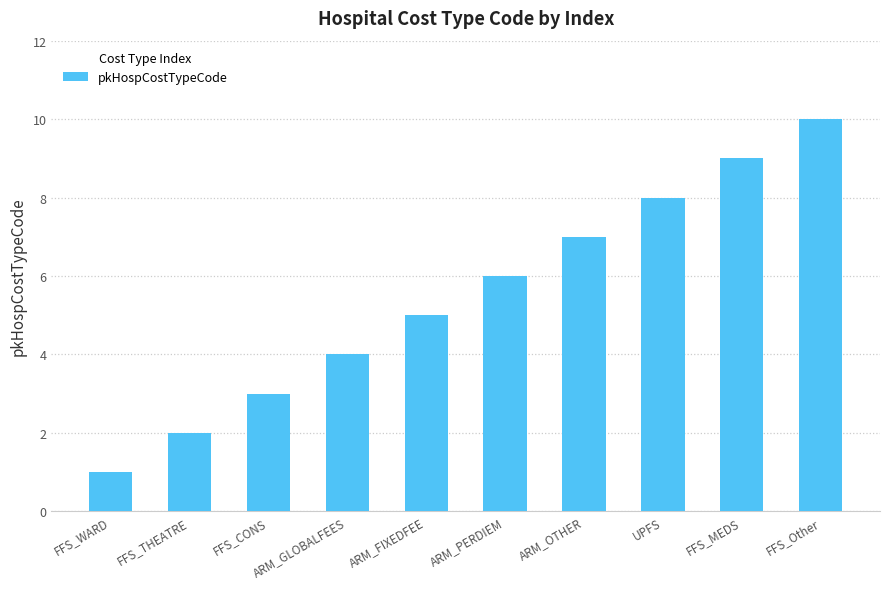

At which label is the value closest to 5?

ARM_FIXEDFEE